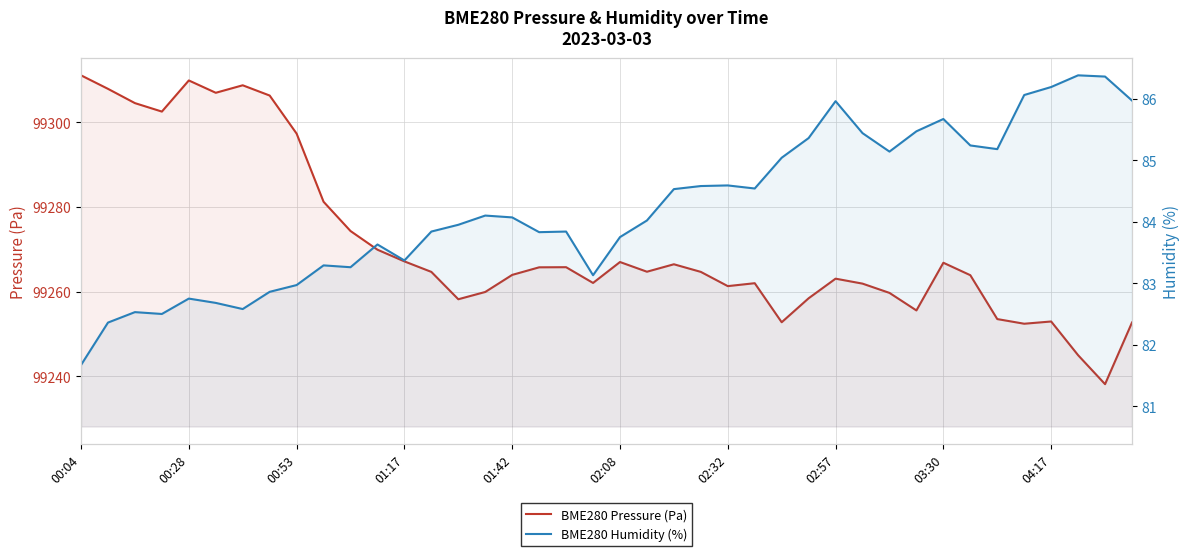

True or false: BME280 Pressure (Pa) and BME280 Humidity (%) intersect in this chart.

False